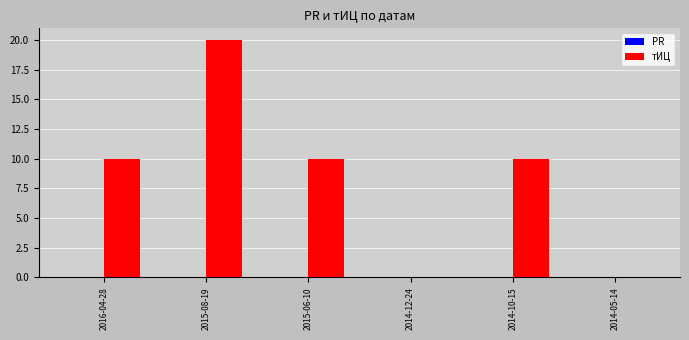

Reading right to left, list all the values displayed in this chart.

2014-05-14=0	2014-10-15=10	2014-12-24=0	2015-06-10=10	2015-08-19=20	2016-04-28=10